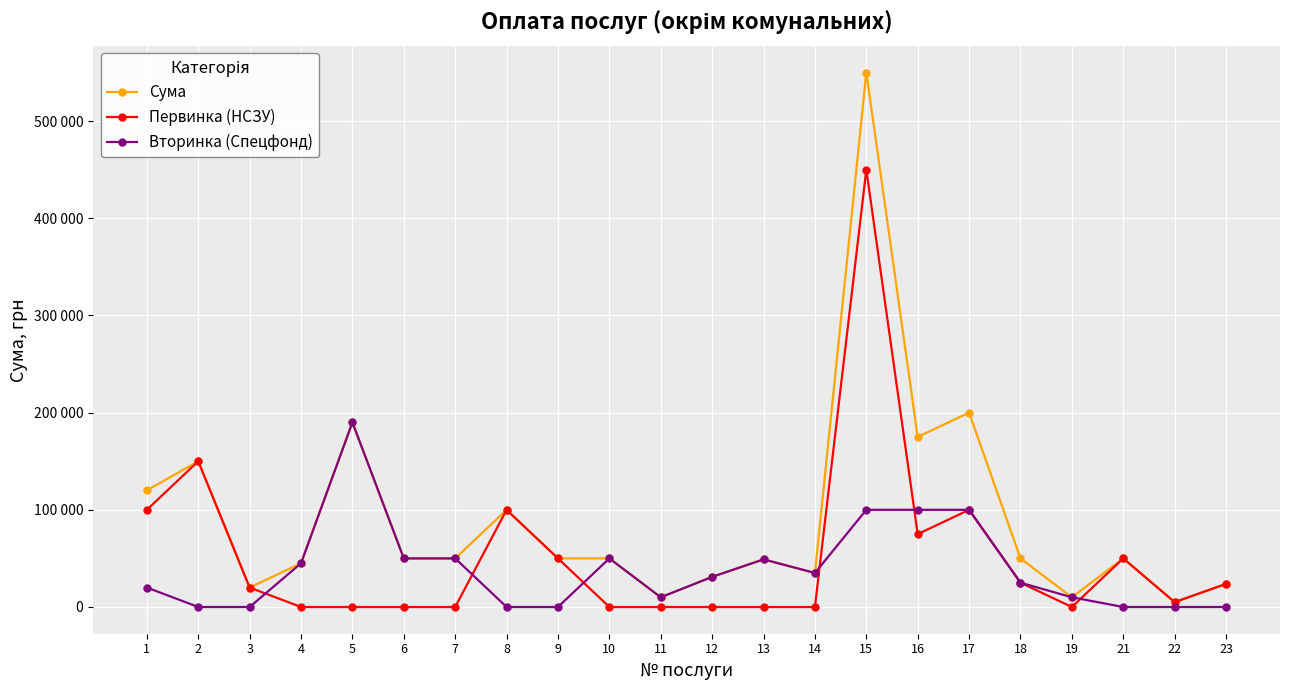

List the series in order of their peak value, lowest first.

Вторинка (Спецфонд), Первинка (НСЗУ), Сума